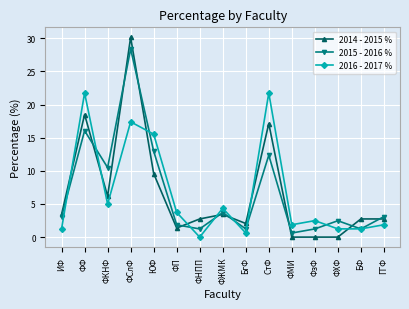

List the series in order of their peak value, highest first.

2014 - 2015 %, 2015 - 2016 %, 2016 - 2017 %